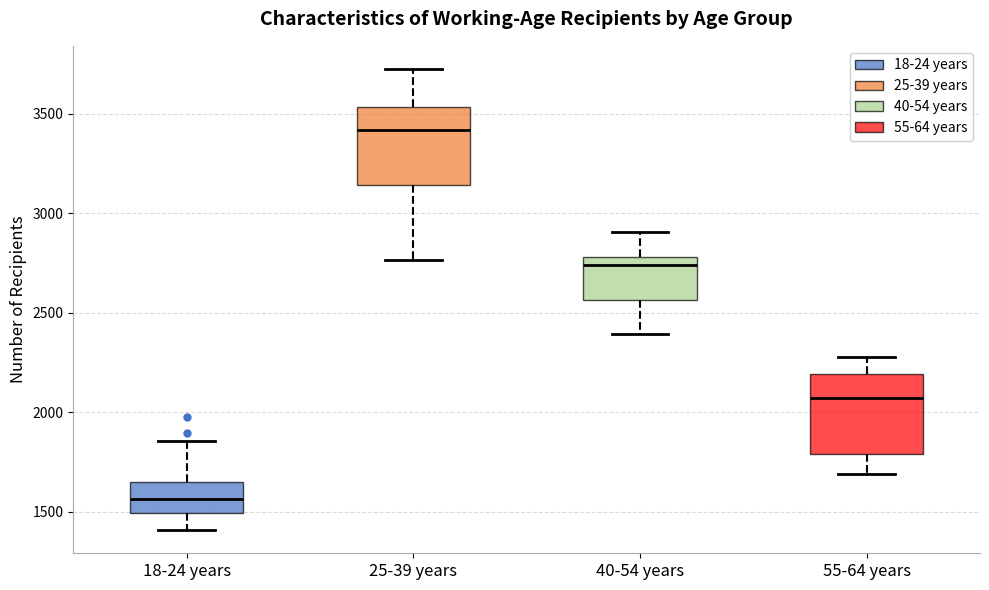

Where is the upper edge of the box for 55-64 years on the y-axis? The values are not printed on the chart, so give them approximately, as read against the axis.

2200